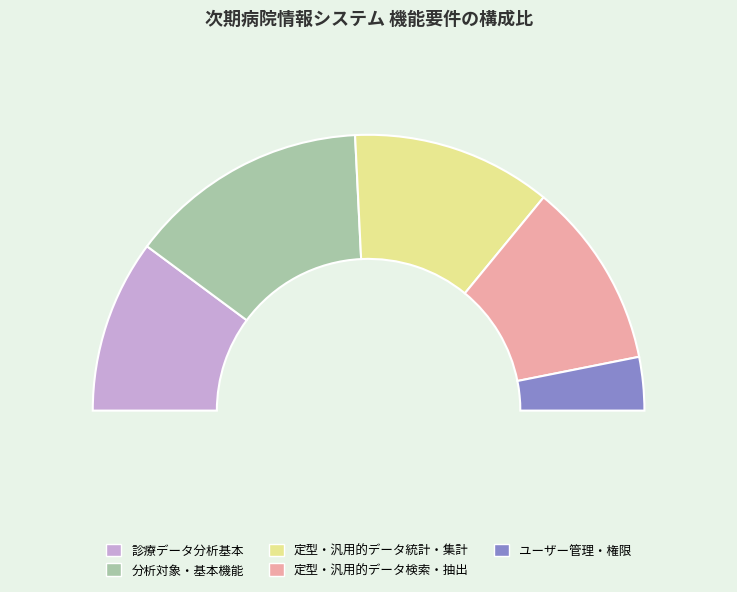

True or false: 3 accounts for 17% of the total.

False